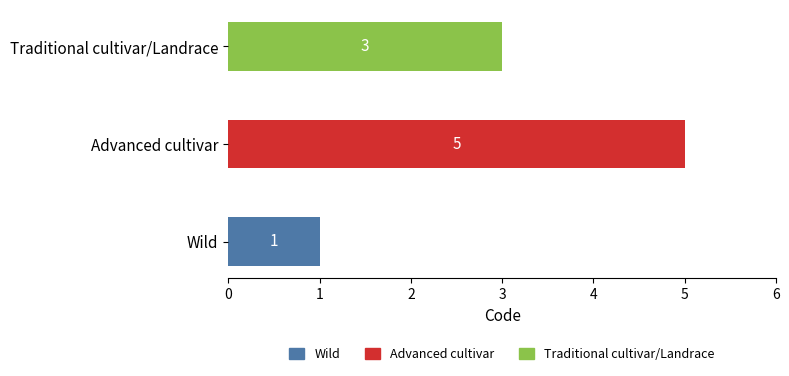

How many values are below 3?

1